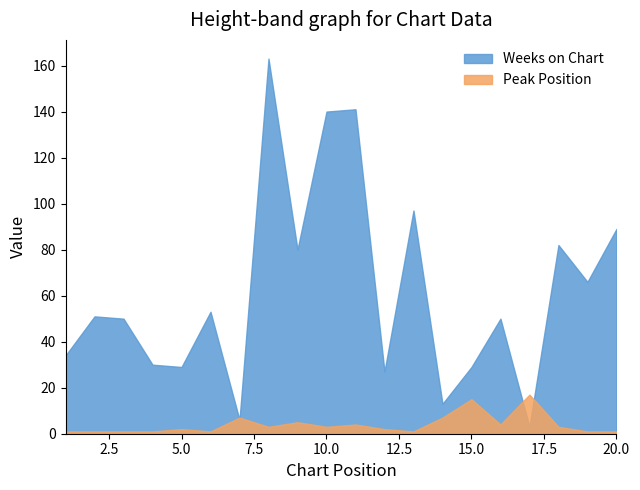

Where do Peak Position and Weeks on Chart first cross each other?

6 and 7